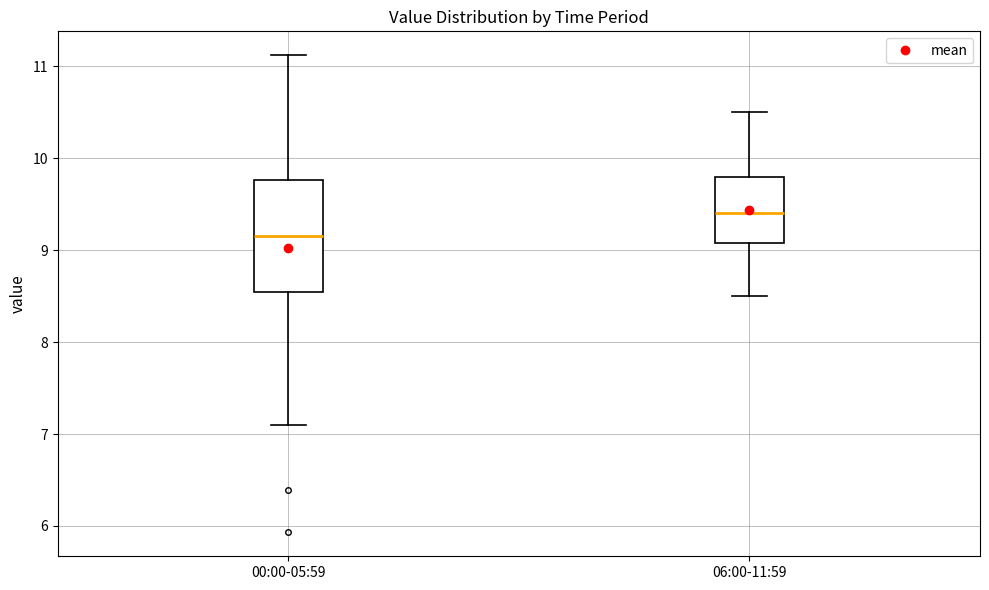

Which box has the lowest median line?

00:00-05:59